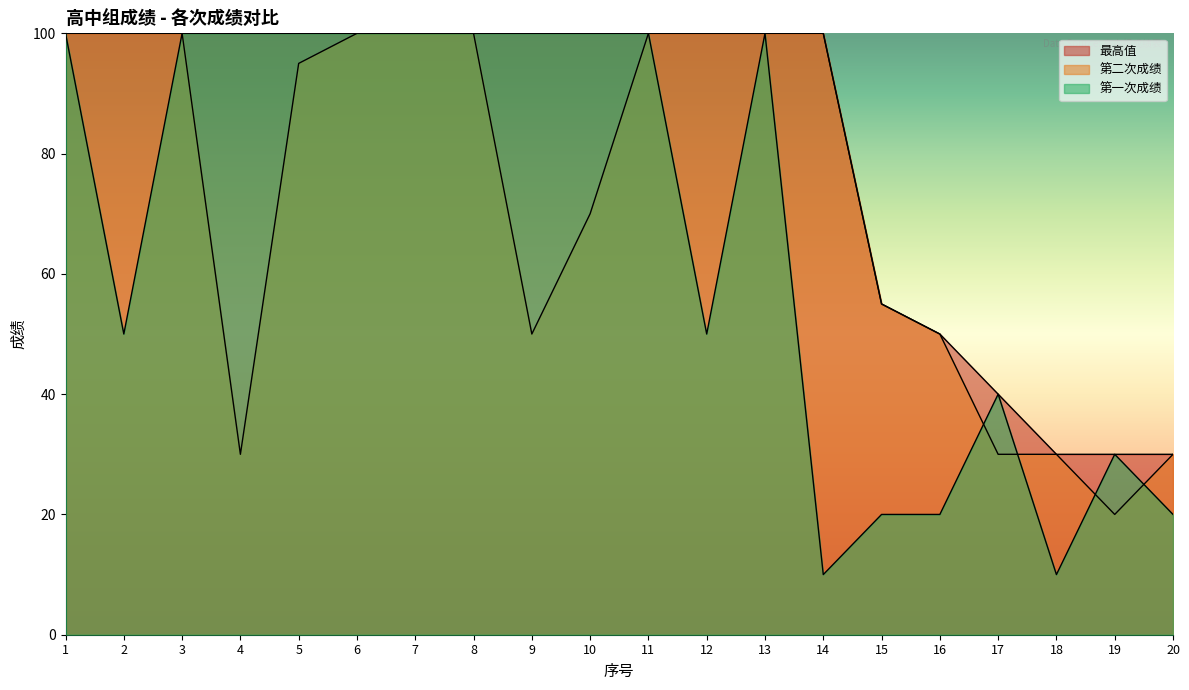

The value of 最高值 at 12 is 156. True or false?

False